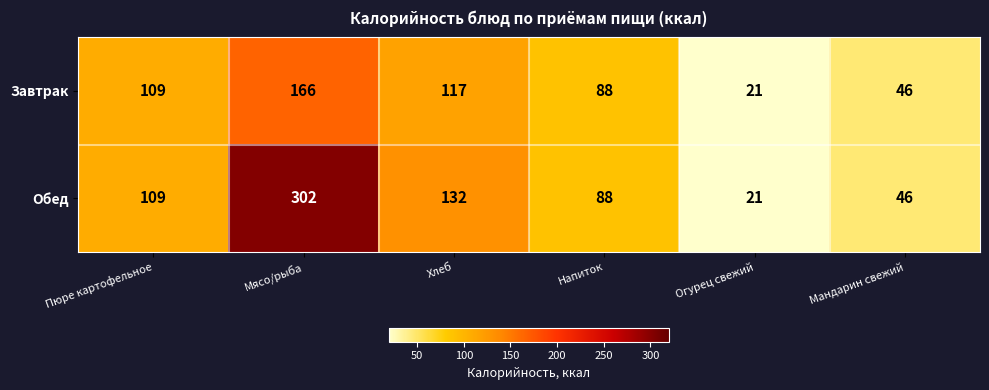

What is the smallest value displayed?

21